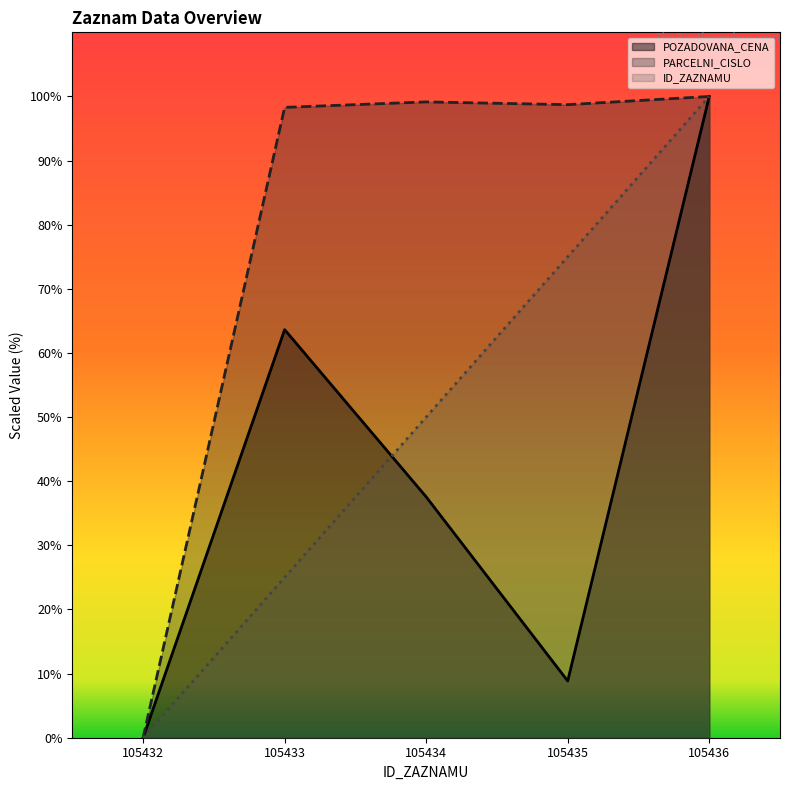

True or false: POZADOVANA_CENA and PARCELNI_CISLO intersect in this chart.

False